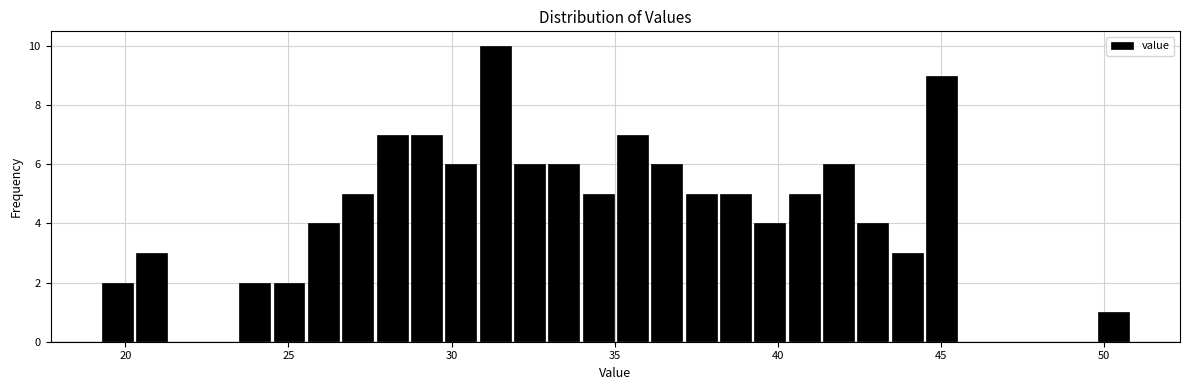

Read against the x-axis, roughly where is the centre of the tallest bar?

31.5